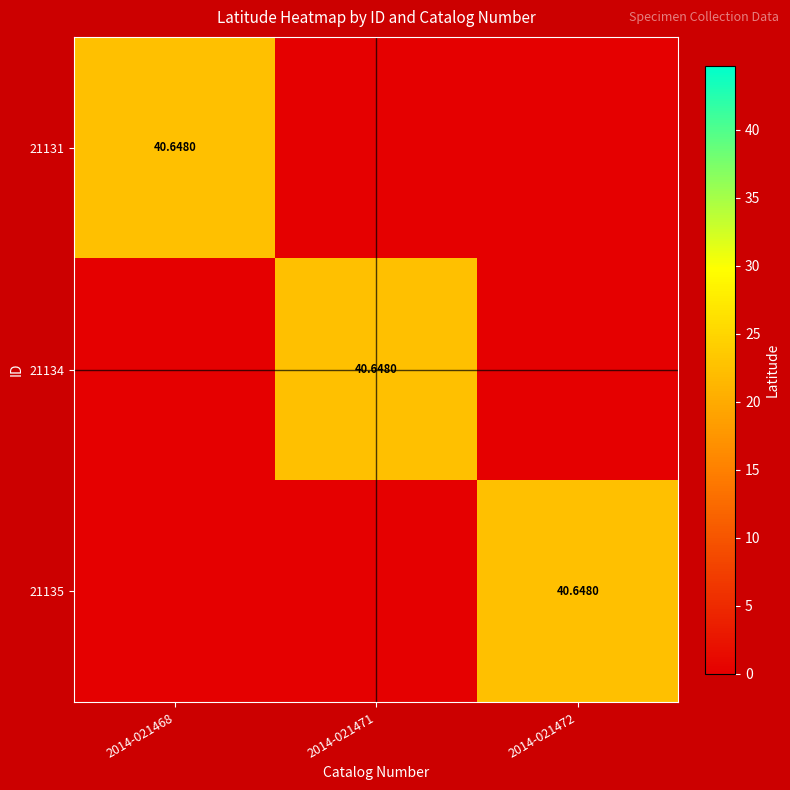

At which label does 21131 reach its minimum?

2014-021471